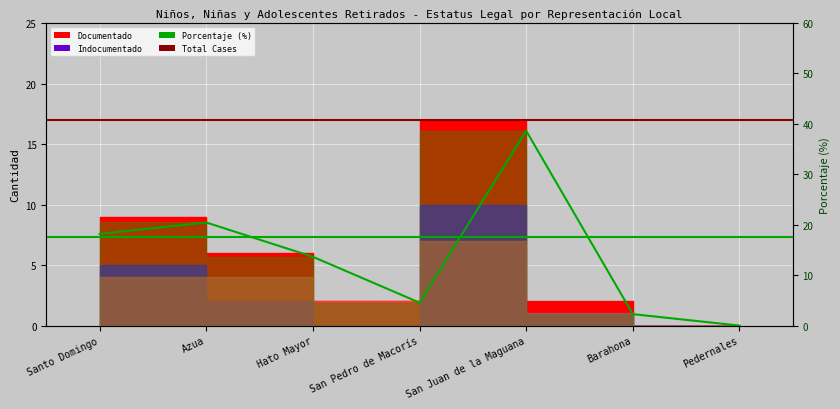

At which category does the data reach its first local valley?

San Pedro de Macorís